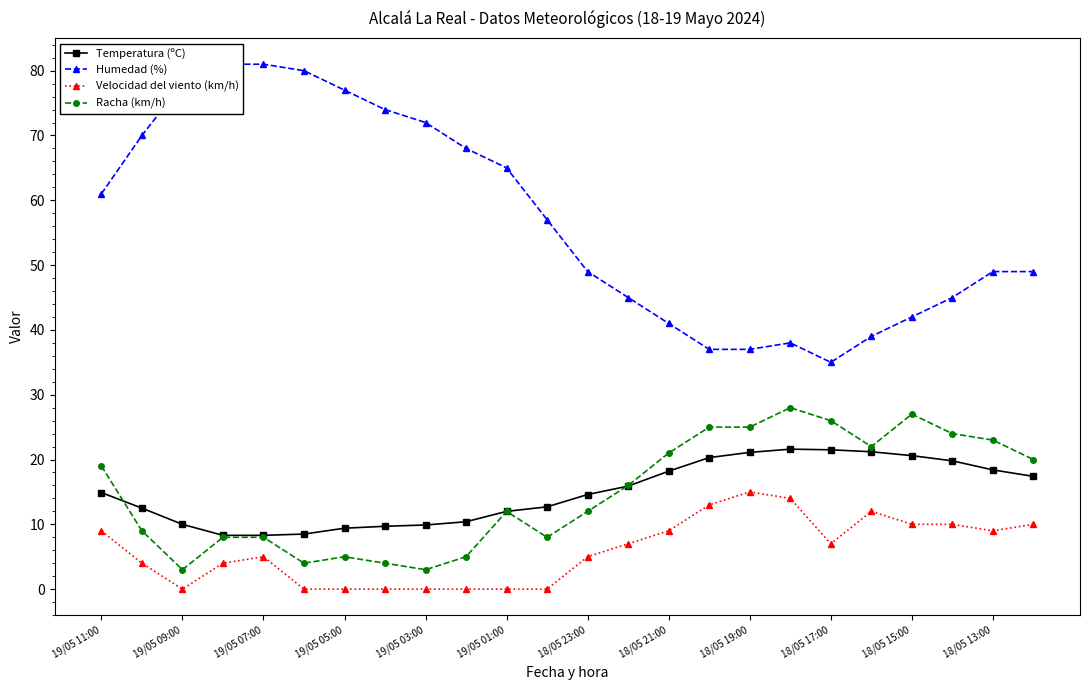

Reading right to left, list all the values displayed in this chart.

Temperatura (ºC): 17.4	18.4	19.8	20.6	21.2	21.5	21.6	21.1	20.3	18.2	15.9	14.6	12.7	12.0	10.4	9.9	9.7	9.4	8.5	8.3	8.3	10.0	12.5	14.9
Humedad (%): 49.0	49.0	45.0	42.0	39.0	35.0	38.0	37.0	37.0	41.0	45.0	49.0	57.0	65.0	68.0	72.0	74.0	77.0	80.0	81.0	81.0	78.0	70.0	61.0
Velocidad del viento (km/h): 10.0	9.0	10.0	10.0	12.0	7.0	14.0	15.0	13.0	9.0	7.0	5.0	0.0	0.0	0.0	0.0	0.0	0.0	0.0	5.0	4.0	0.0	4.0	9.0
Racha (km/h): 20.0	23.0	24.0	27.0	22.0	26.0	28.0	25.0	25.0	21.0	16.0	12.0	8.0	12.0	5.0	3.0	4.0	5.0	4.0	8.0	8.0	3.0	9.0	19.0